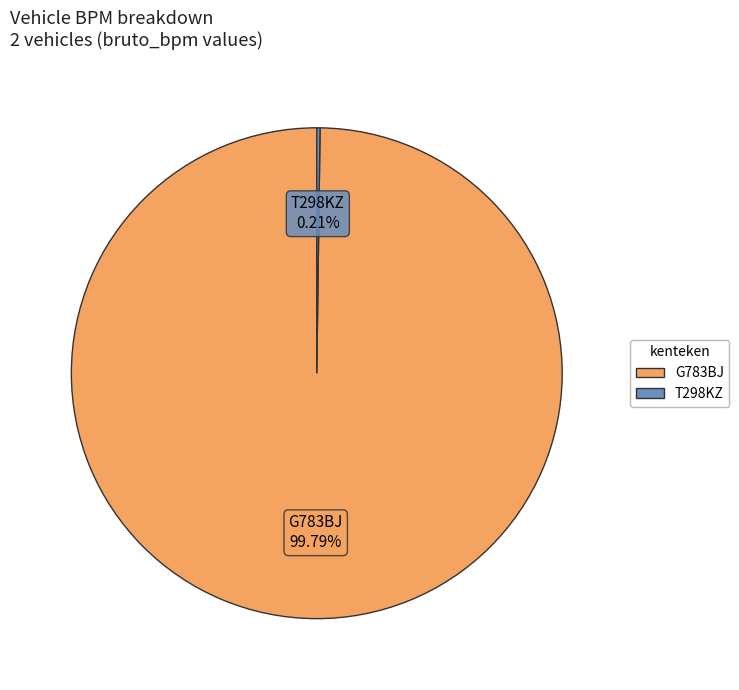

True or false: G783BJ accounts for 100% of the total.

True